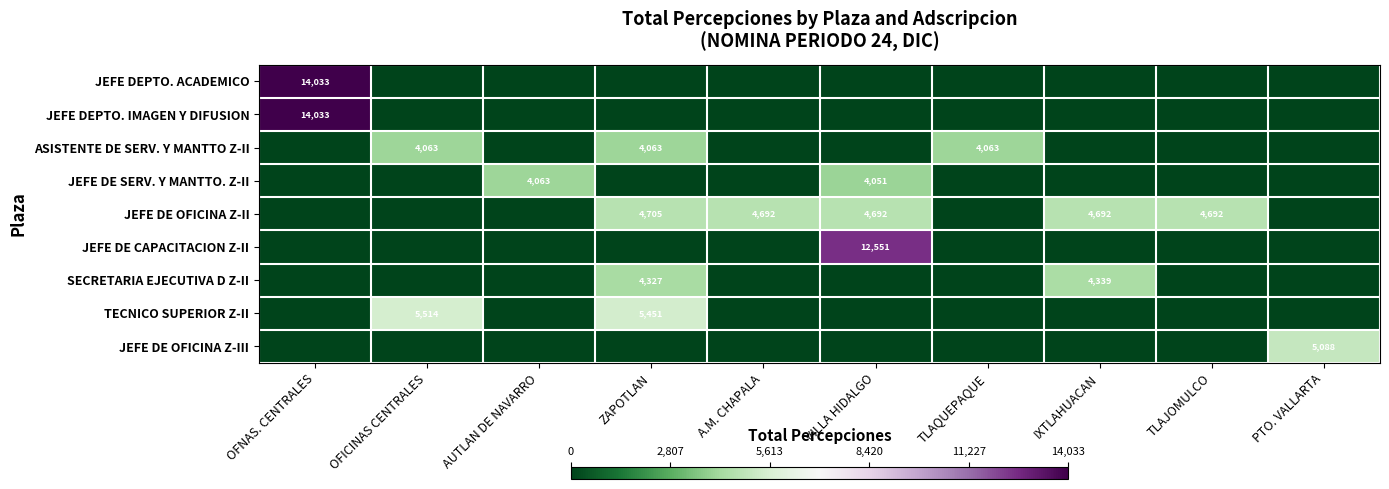

At how many categories does at least one series exceed 289?

10